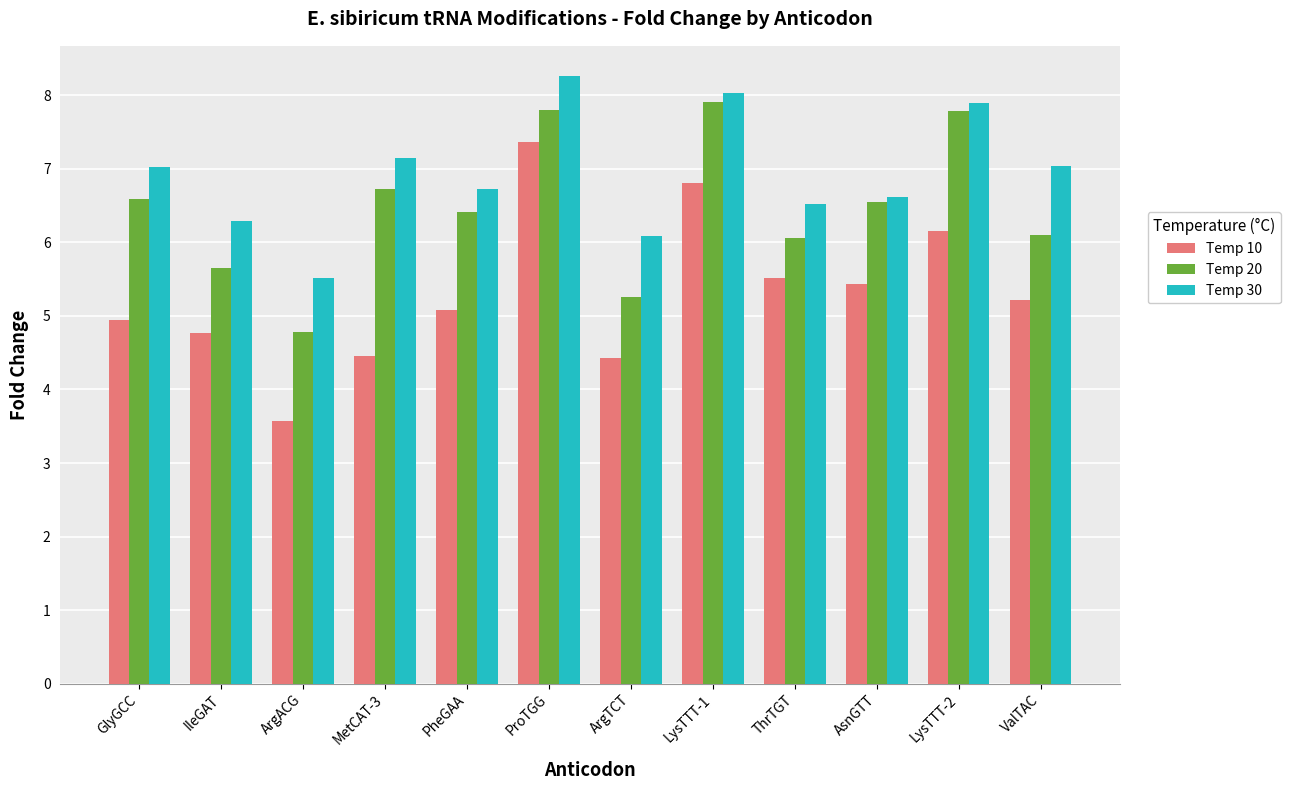

What is the sum of all Temp 30 values?

83.2